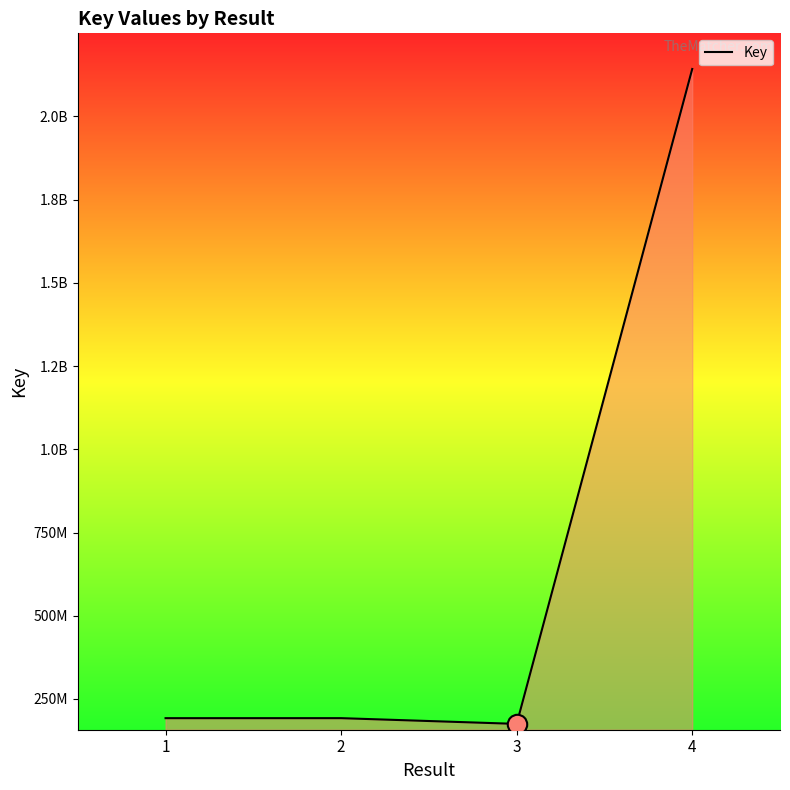

Reading left to right, list all the values displayed in this chart.

1=192390210	2=192437745	3=175220129	4=2142065105